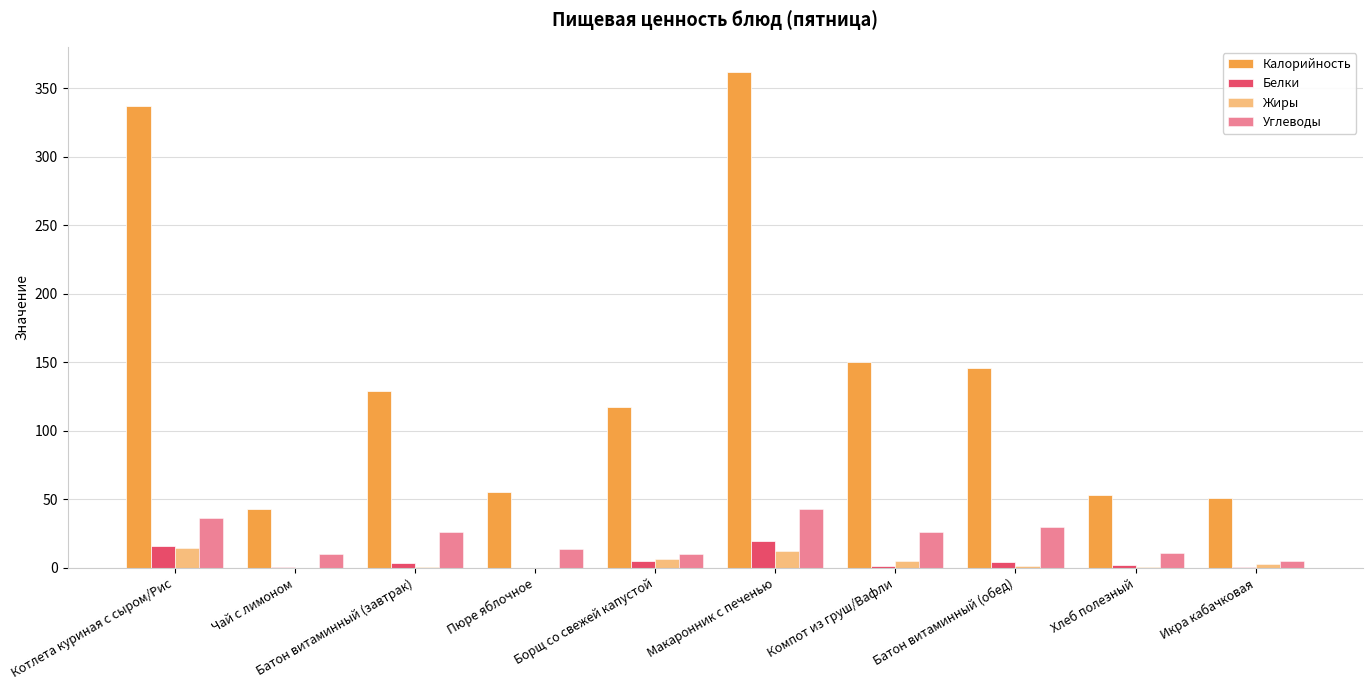

What is the sum of the Углеводы values at Пюре яблочное and Котлета куриная с сыром/Рис?

50.2